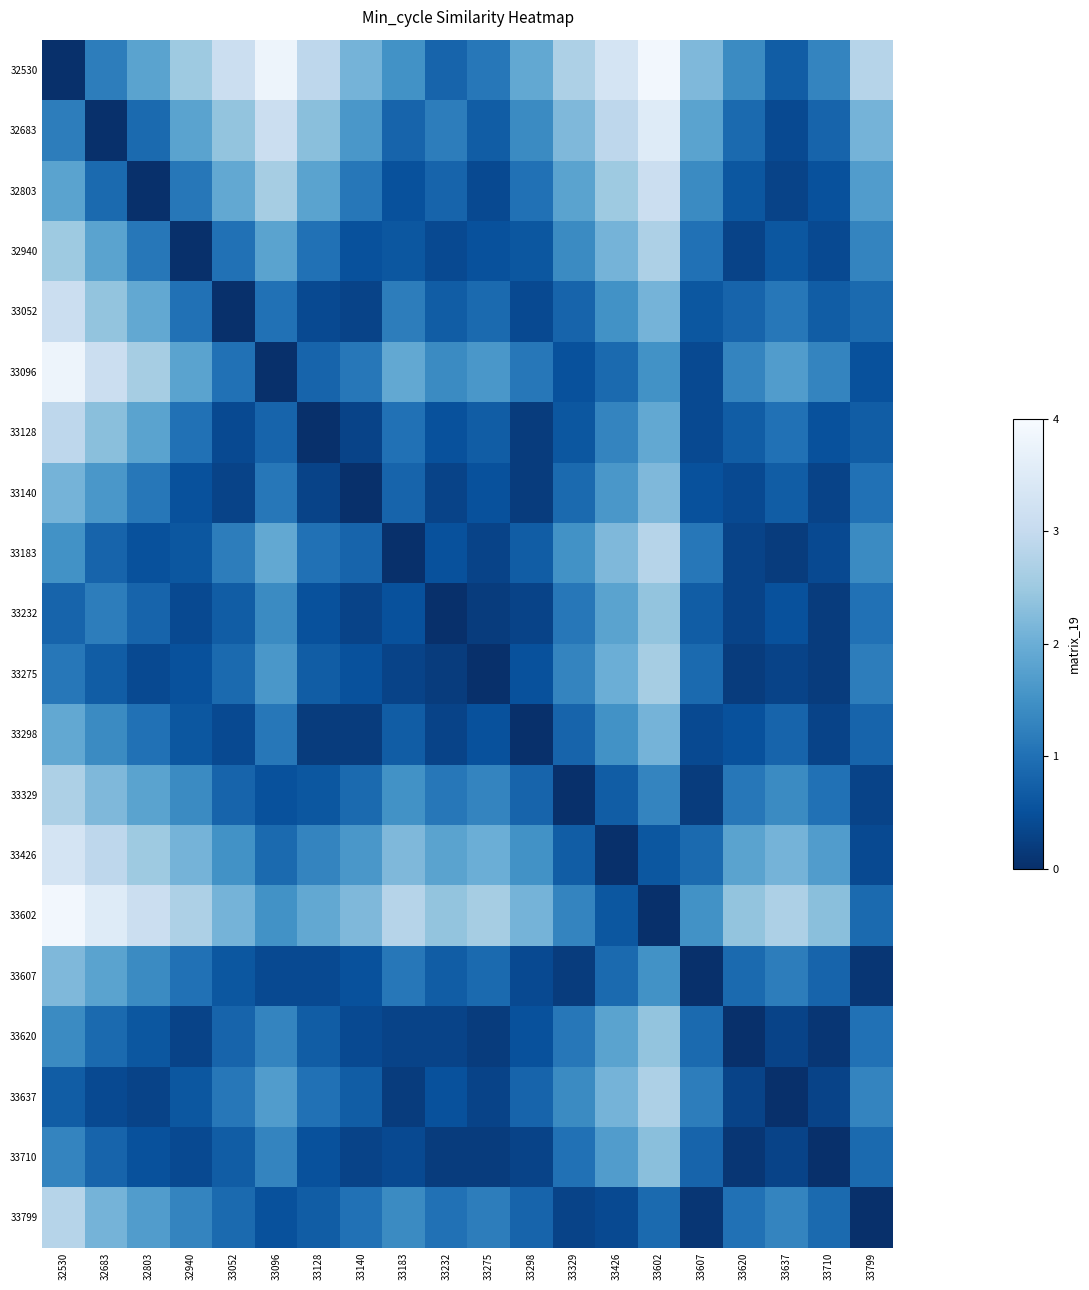

How many distinct data groups are displayed?

20